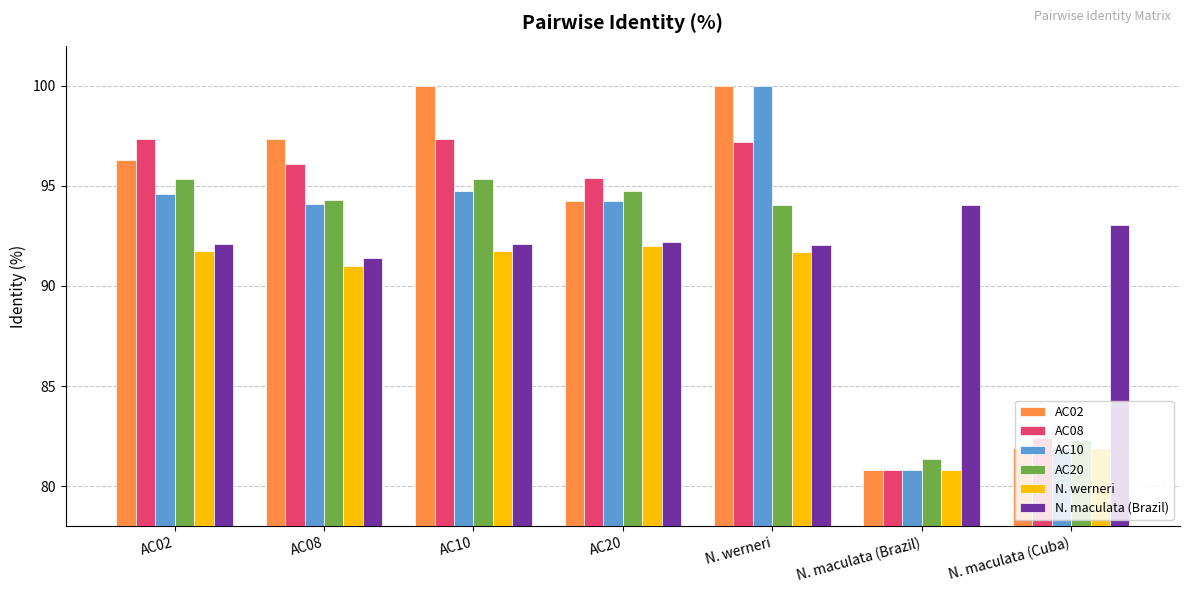

At which label is AC08 closest to 89?

AC20